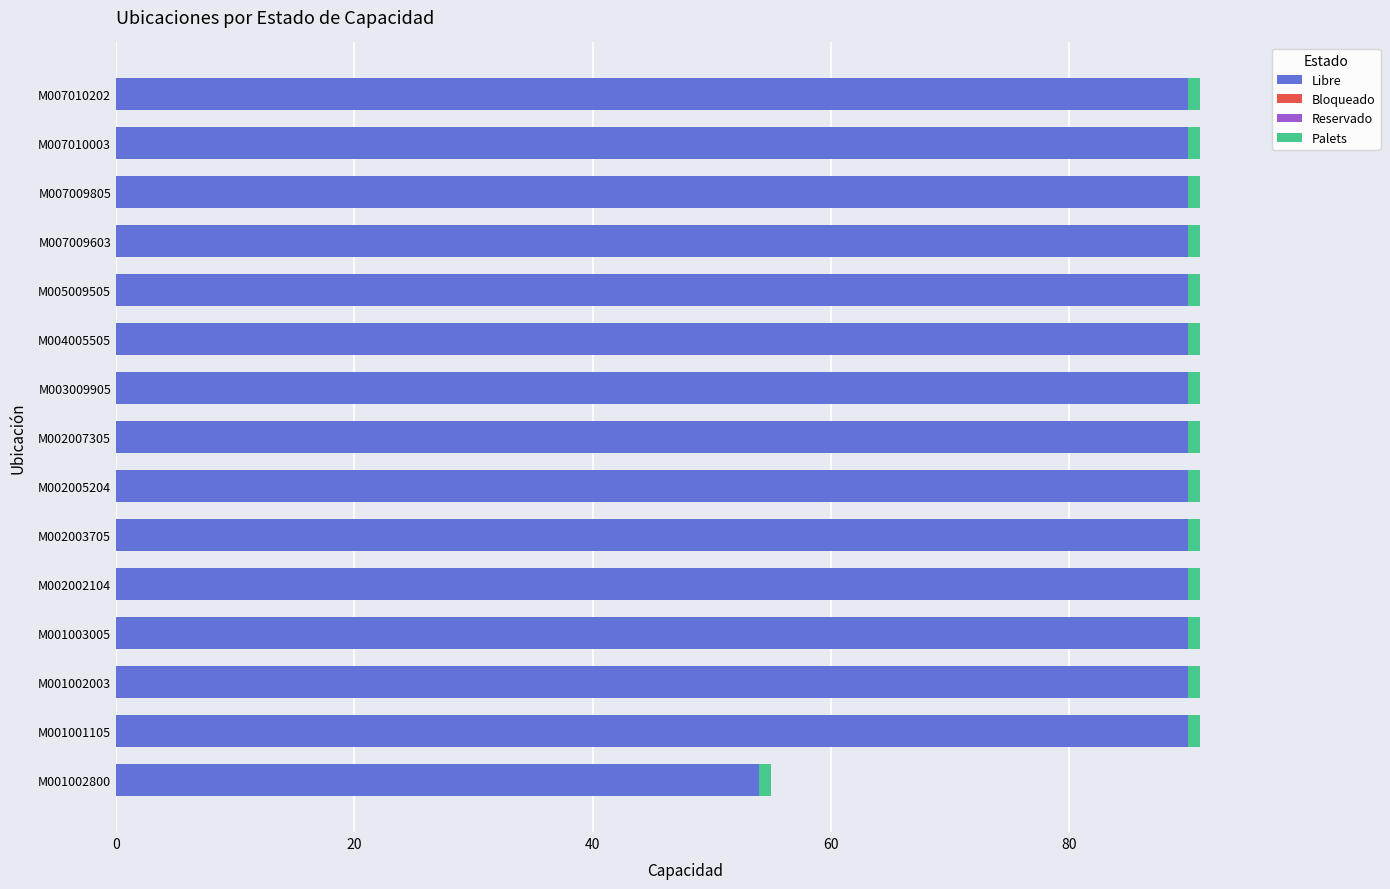

The Libre series shows 123 at M007010003. True or false?

False